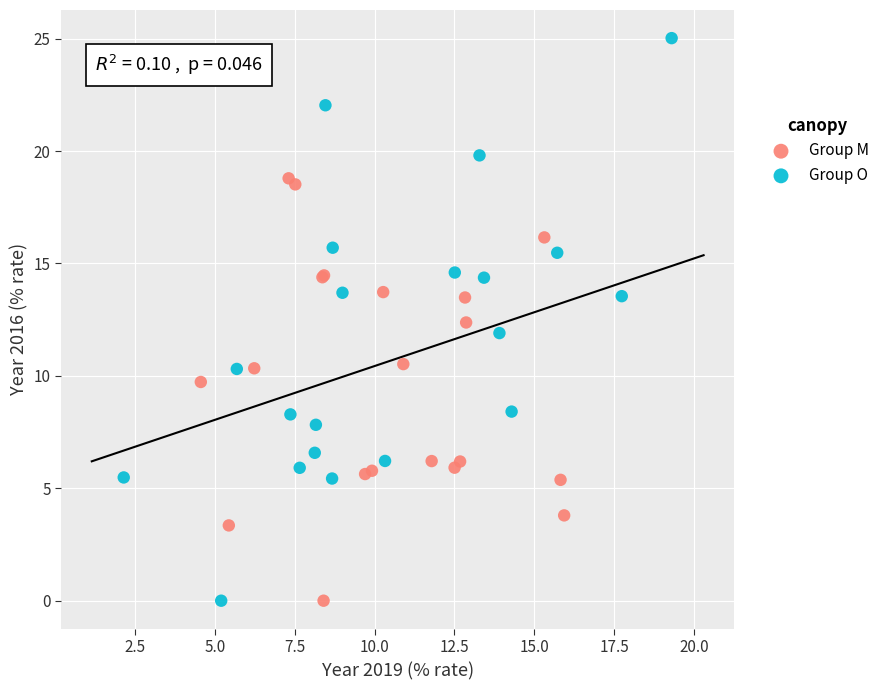

Which series has the widest spread of Y values?

Group O